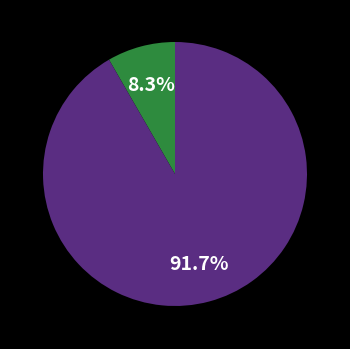

Count the number of slices in the pie.

2